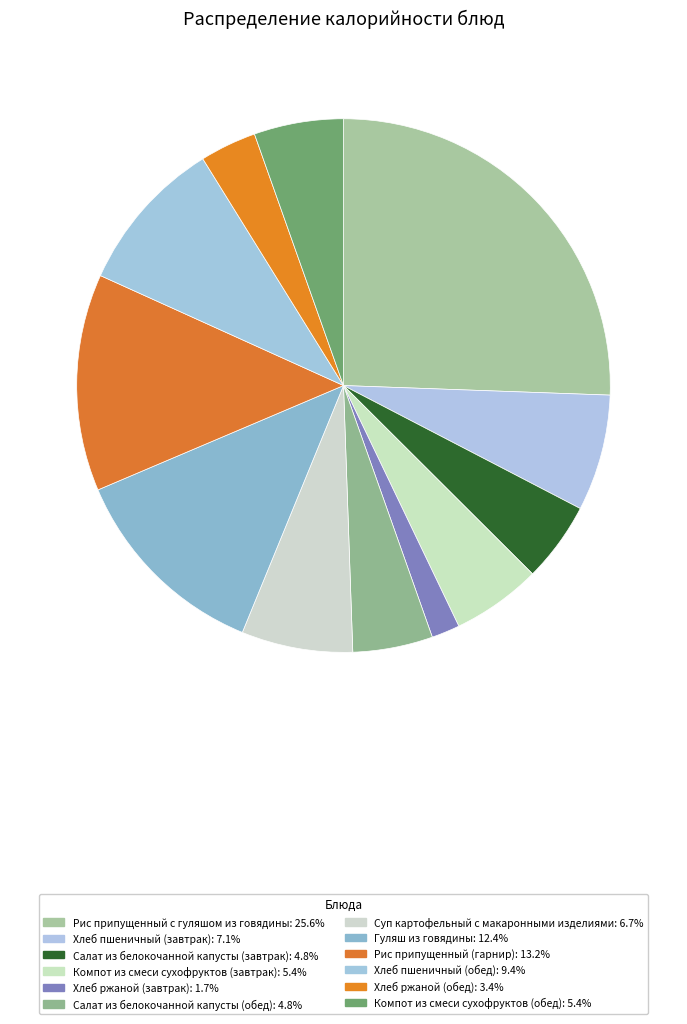

What percentage do Хлеб ржаной (обед) and Гуляш из говядины together represent?

15.8%